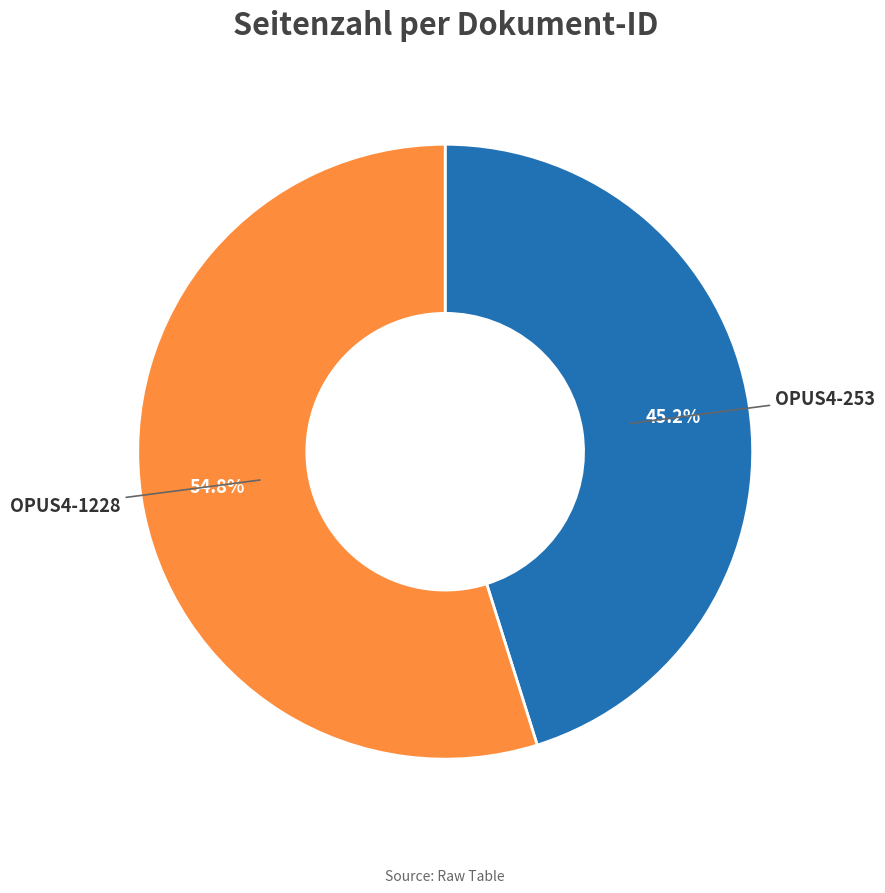

Does any single category account for the majority?

Yes